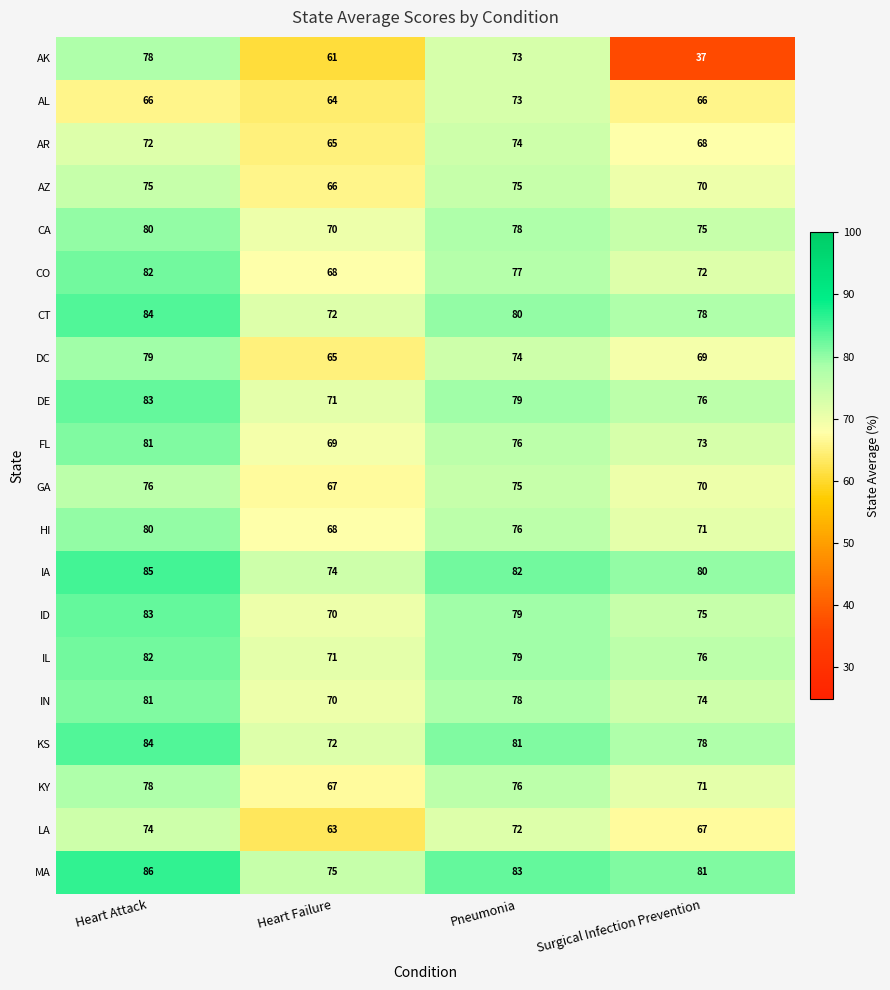

Which series has the largest total across all categories?

MA